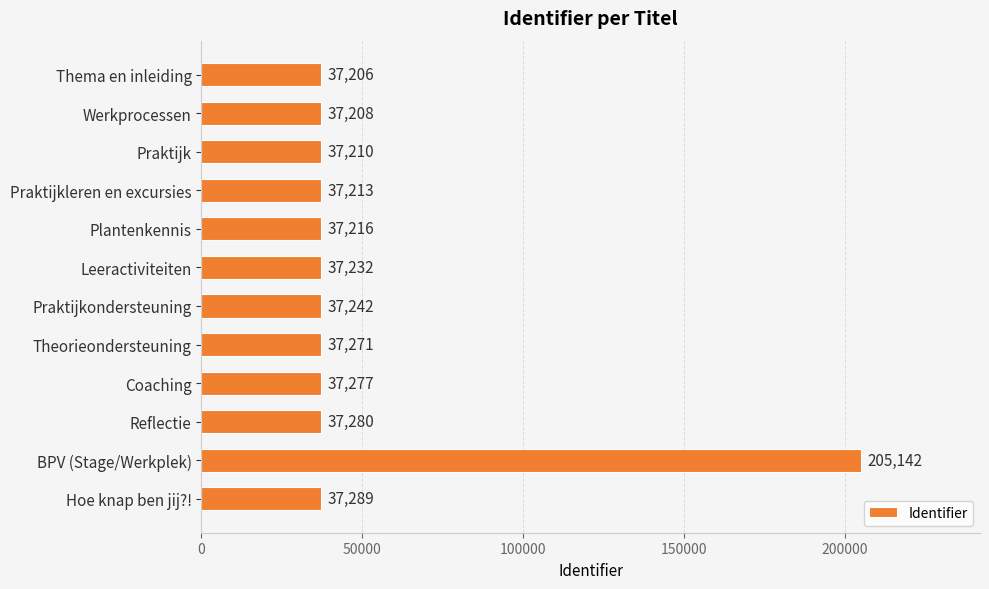

What is the difference between the values at Praktijkondersteuning and Thema en inleiding?

36